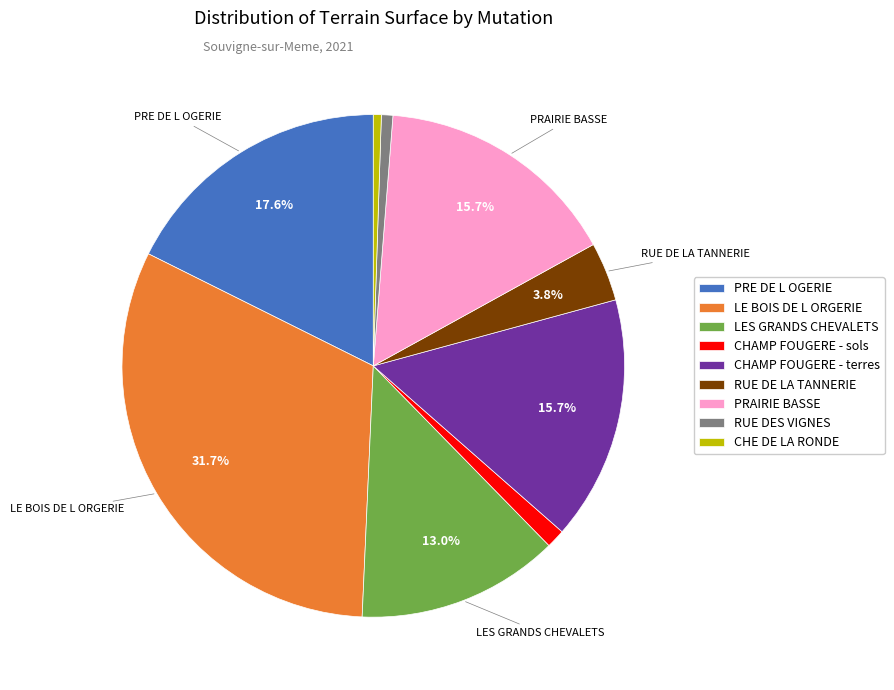

Combined, do RUE DE LA TANNERIE and CHAMP FOUGERE - sols account for over 50%?

No